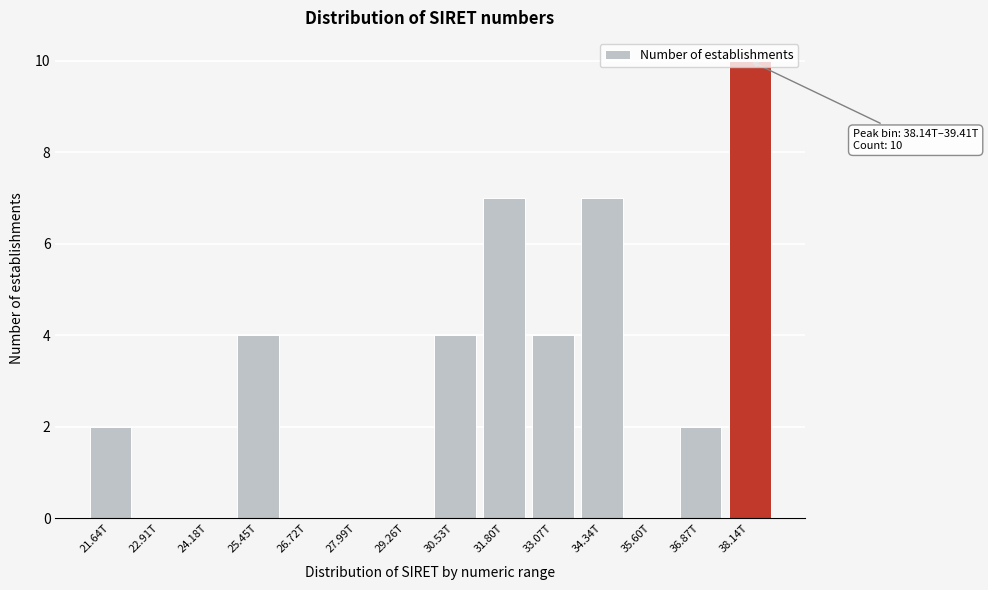

Is it true that the value at 21.64T is 2?

True